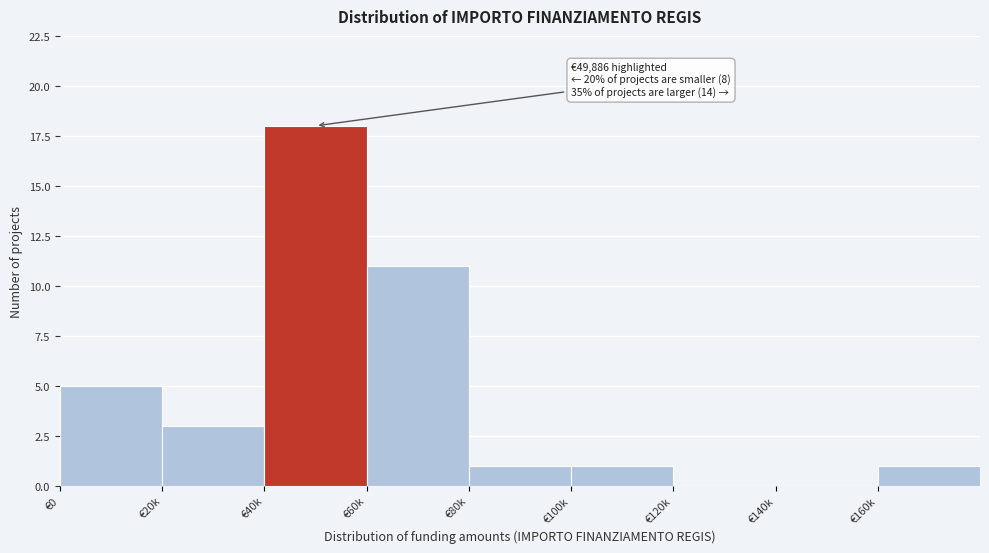

Reading right to left, list all the values displayed in this chart.

€160k=1	€140k=0	€120k=0	€100k=1	€80k=1	€60k=11	€40k=18	€20k=3	€0=5